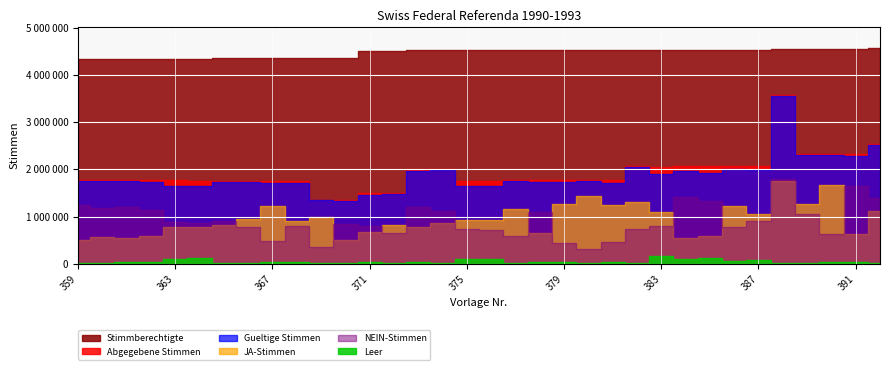

Where is the first local maximum for Abgegebene Stimmen?

361